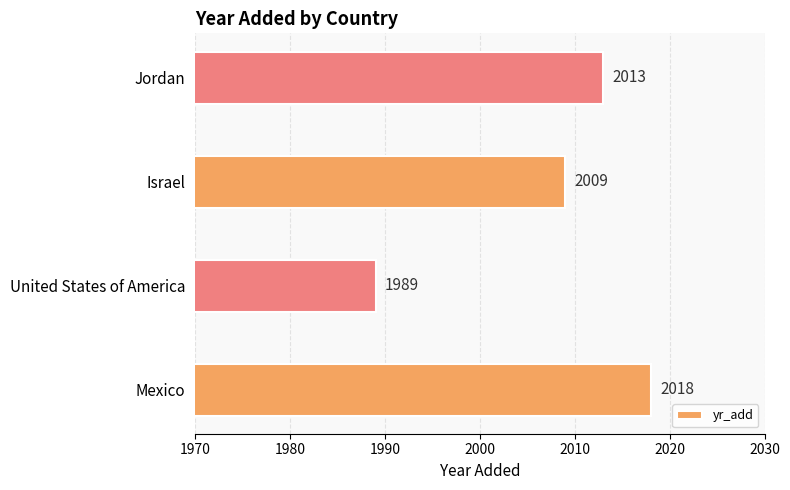

Is it true that the value at Israel is 2009?

True